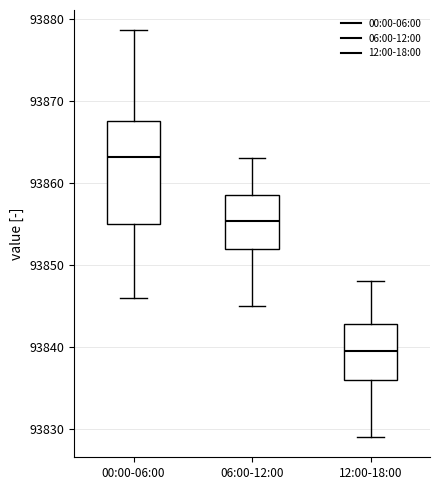

Comparing the boxes themselves (not the whiskers), which one is the tallest?

00:00-06:00